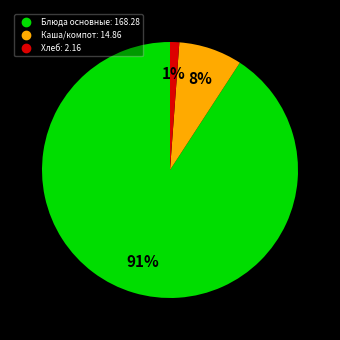

To the nearest percent, what is the difference between the largest and smallest slice percentages?

90%